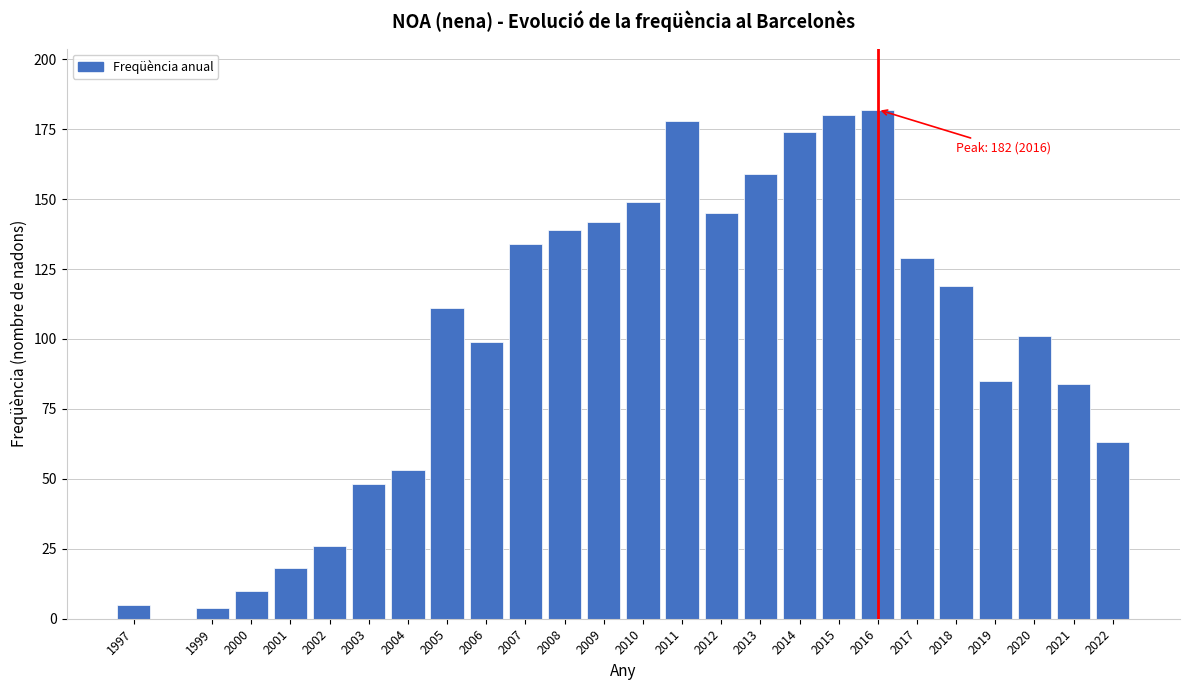

Reading right to left, extract all data points from this chart.

63	84	101	85	119	129	182	180	174	159	145	178	149	142	139	134	99	111	53	48	26	18	10	4	5